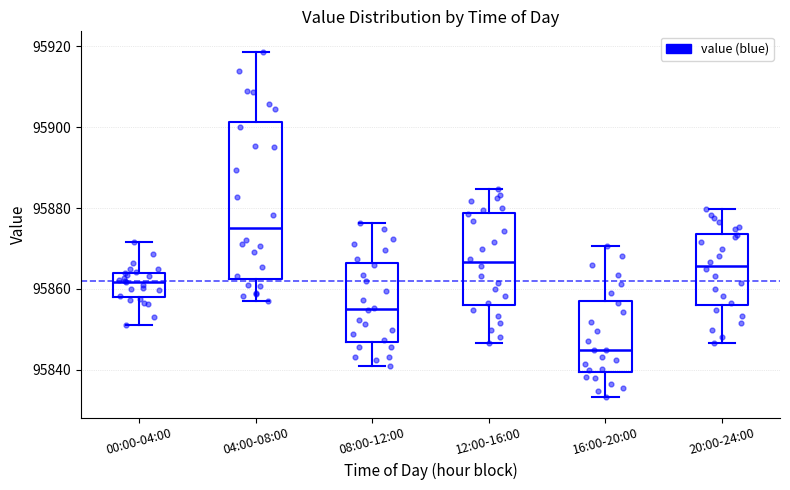

Reading left to right, transcribe this box plot: for each box, give where its median line is, the range the box spans, and where its two whiskers end, as read against the y-axis. The values are not printed on the chart, so give them approximately, as read against the axis.

00:00-04:00: median 95862, box 95858 to 95864, whiskers 95852 to 95872
04:00-08:00: median 95876, box 95862 to 95902, whiskers 95856 to 95918
08:00-12:00: median 95854, box 95846 to 95866, whiskers 95840 to 95876
12:00-16:00: median 95866, box 95856 to 95878, whiskers 95846 to 95884
16:00-20:00: median 95844, box 95840 to 95858, whiskers 95834 to 95870
20:00-24:00: median 95866, box 95856 to 95874, whiskers 95846 to 95880